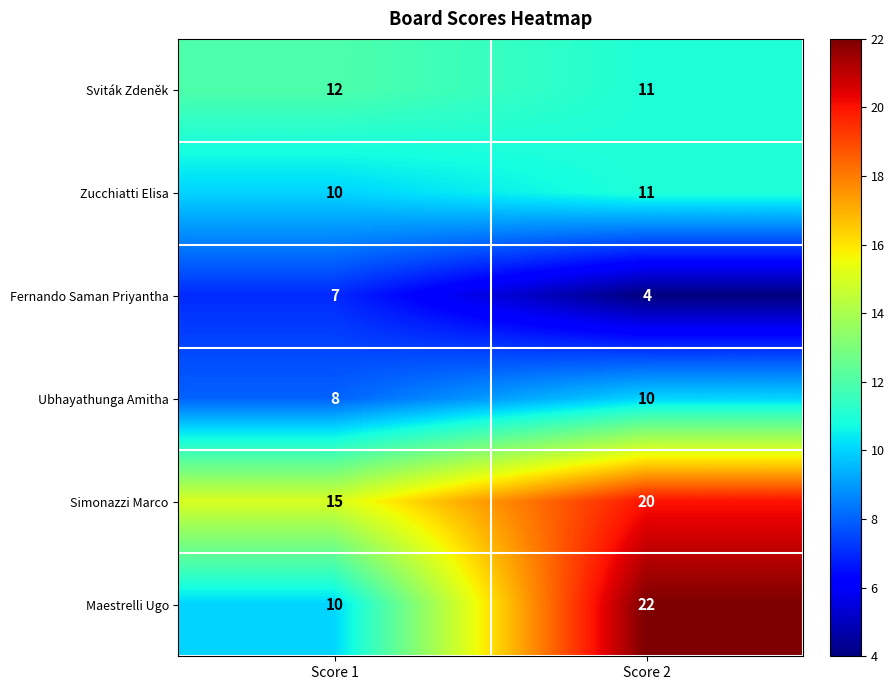

At which category does the chart reach its minimum across all series?

Score 2